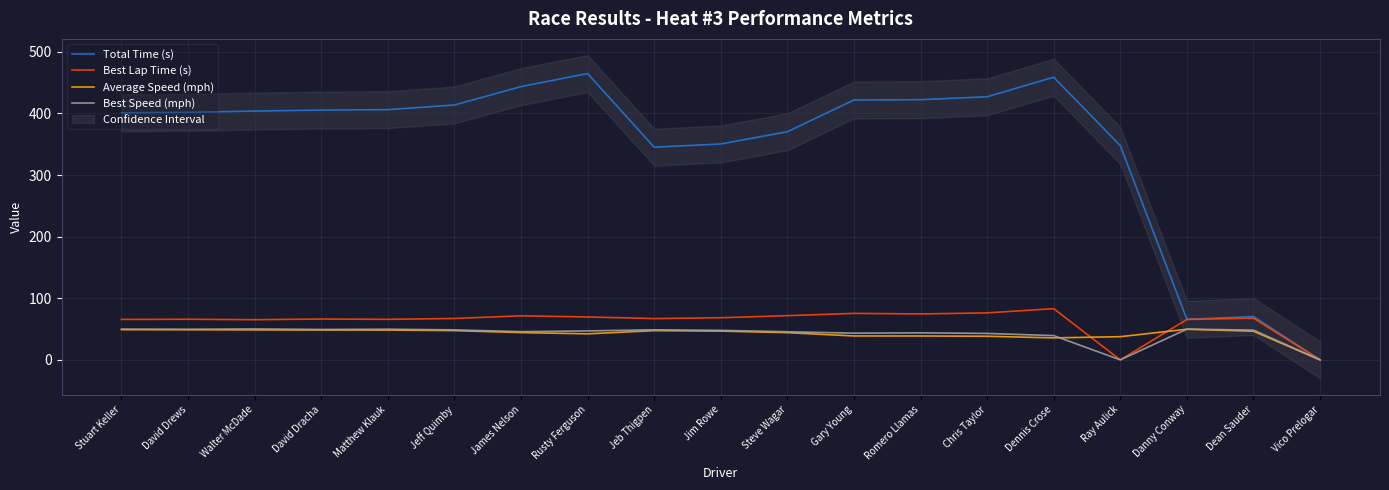

Which series has the largest total across all categories?

Total Time (s)